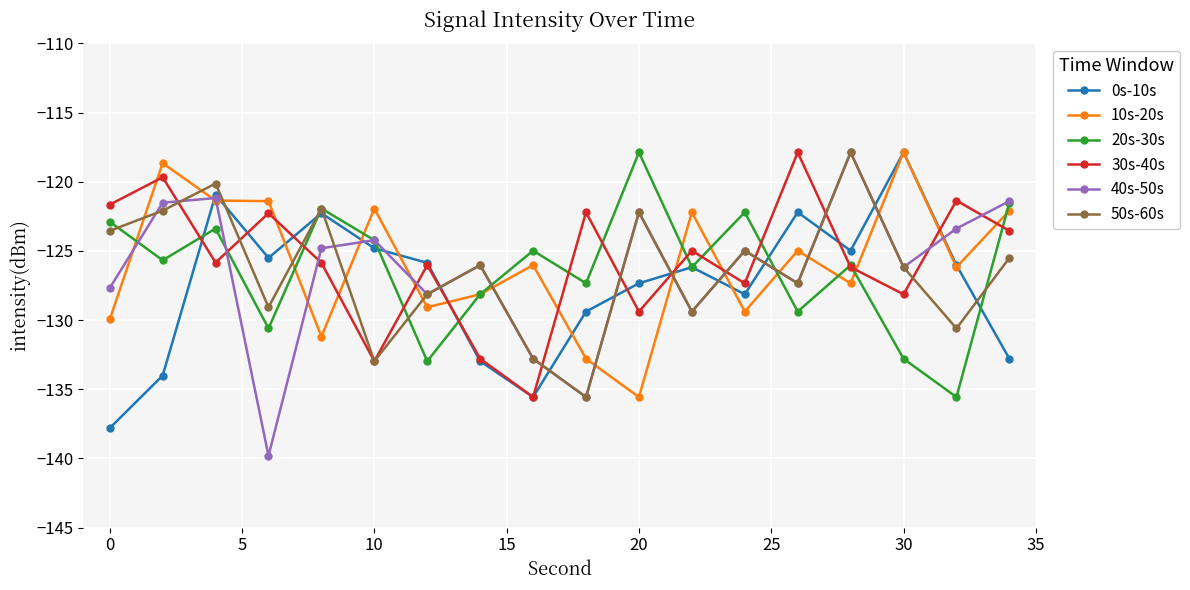

Is this an area chart (filled region under the line)?

No